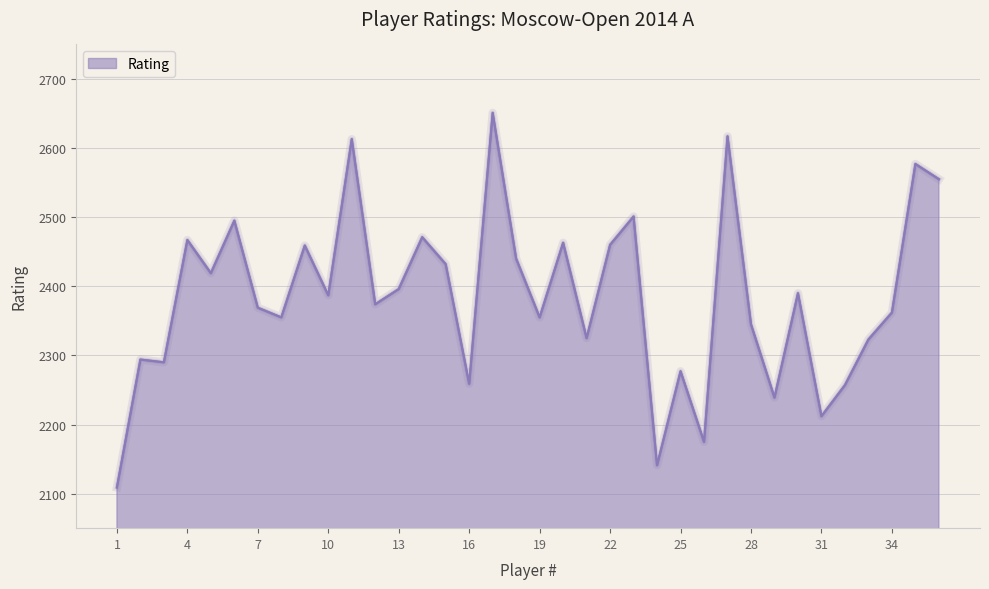

What is the greatest value displayed?

2651